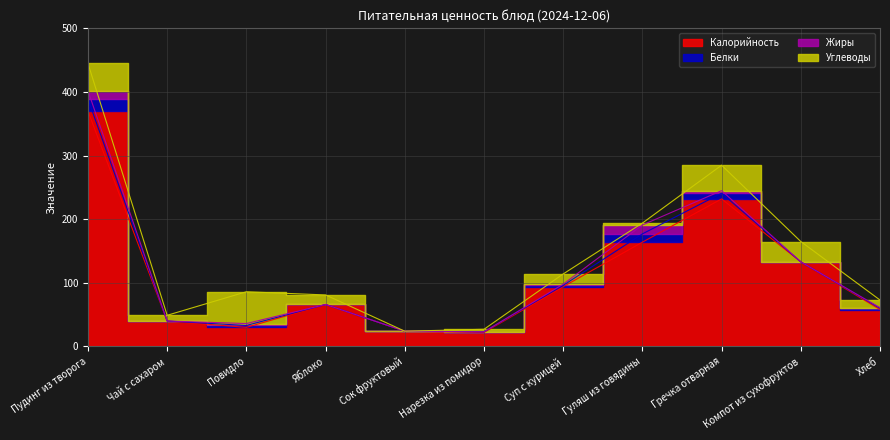

List the series in order of their peak value, highest first.

Калорийность, Углеводы, Белки, Жиры